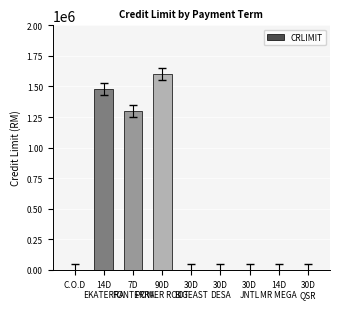

Reading right to left, extract all data points from this chart.

0	0	0	0	0	1600000	1300000	1477500	0